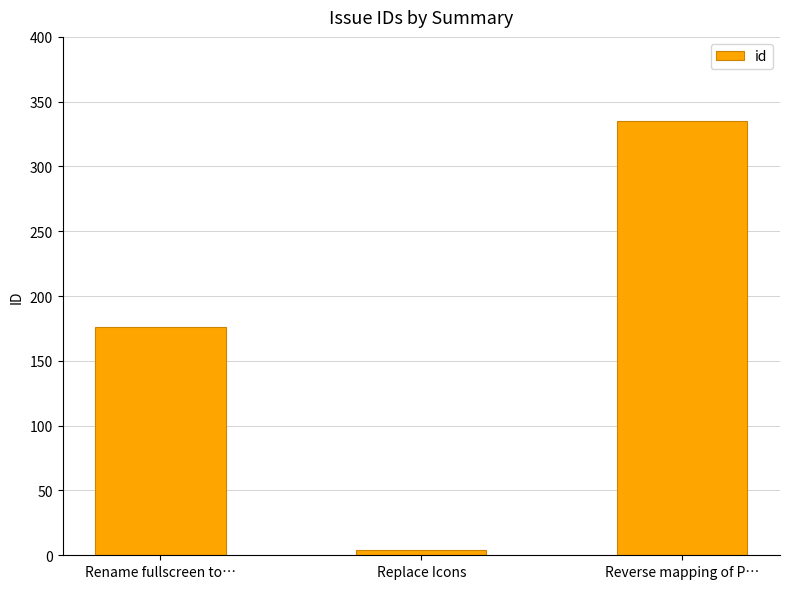

What is the difference between the values at Replace Icons and Rename fullscreen to…?

172